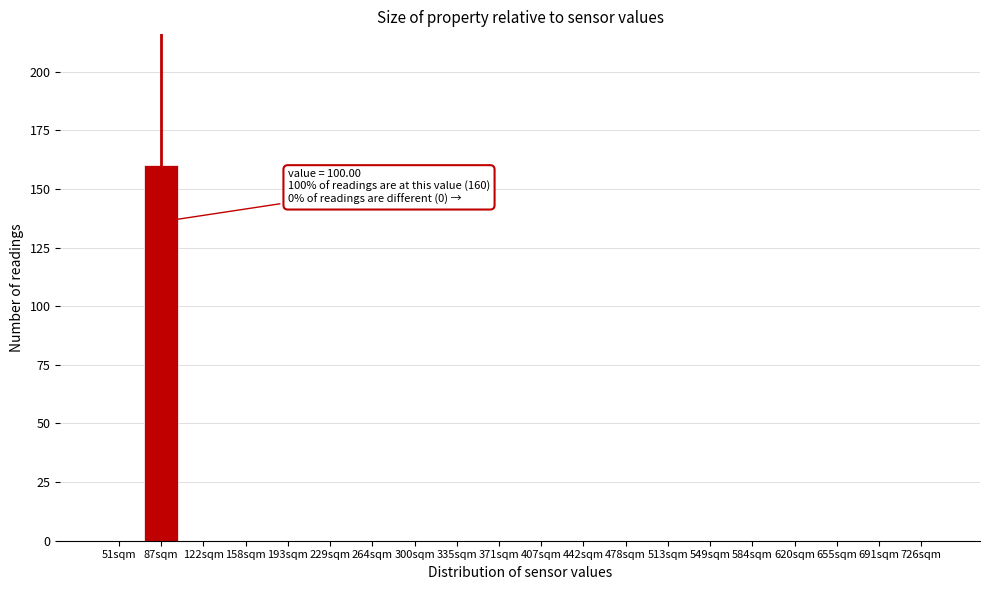

Reading left to right, extract all data points from this chart.

51sqm=0	87sqm=160	122sqm=0	158sqm=0	193sqm=0	229sqm=0	264sqm=0	300sqm=0	335sqm=0	371sqm=0	407sqm=0	442sqm=0	478sqm=0	513sqm=0	549sqm=0	584sqm=0	620sqm=0	655sqm=0	691sqm=0	726sqm=0